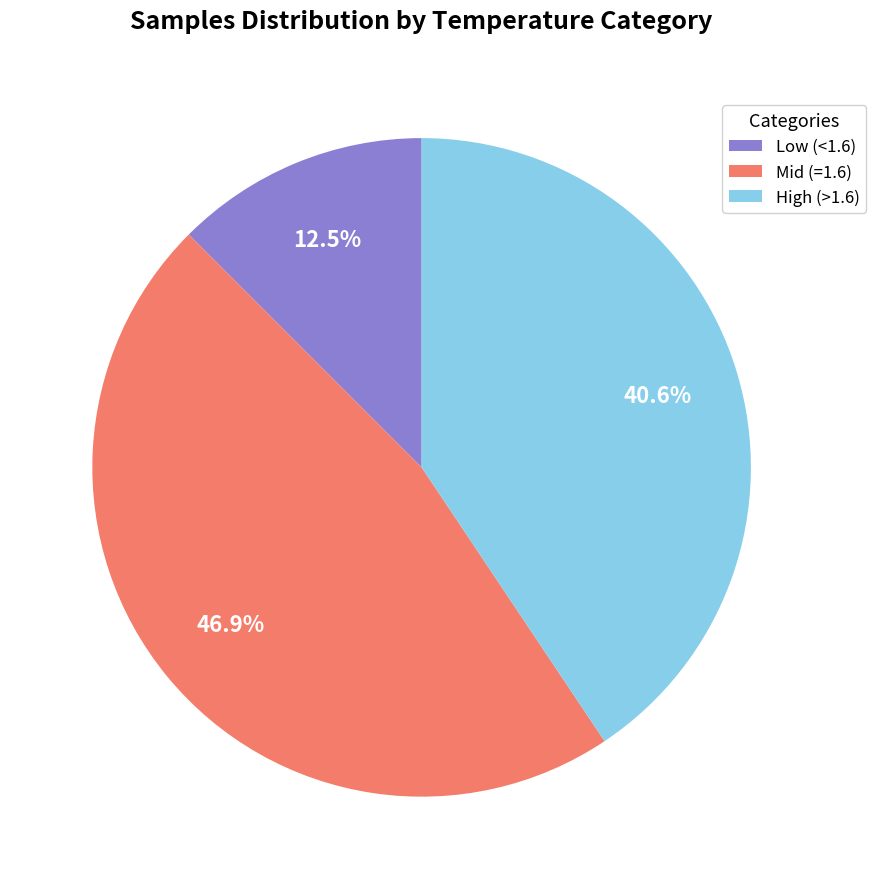

Count the number of slices in the pie.

3